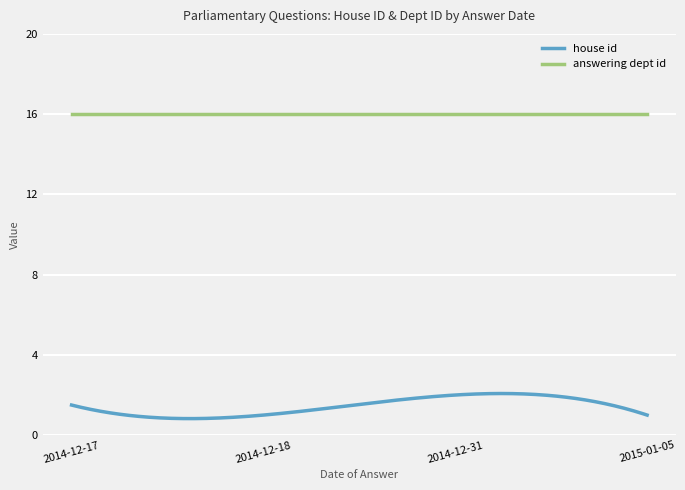

Which series has the largest total across all categories?

answering dept id